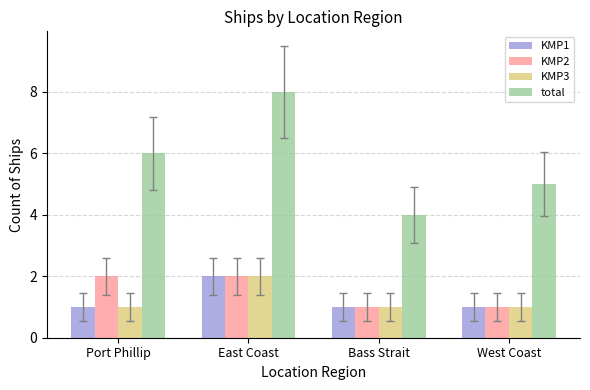

Which category has the highest value in the total series?

East Coast